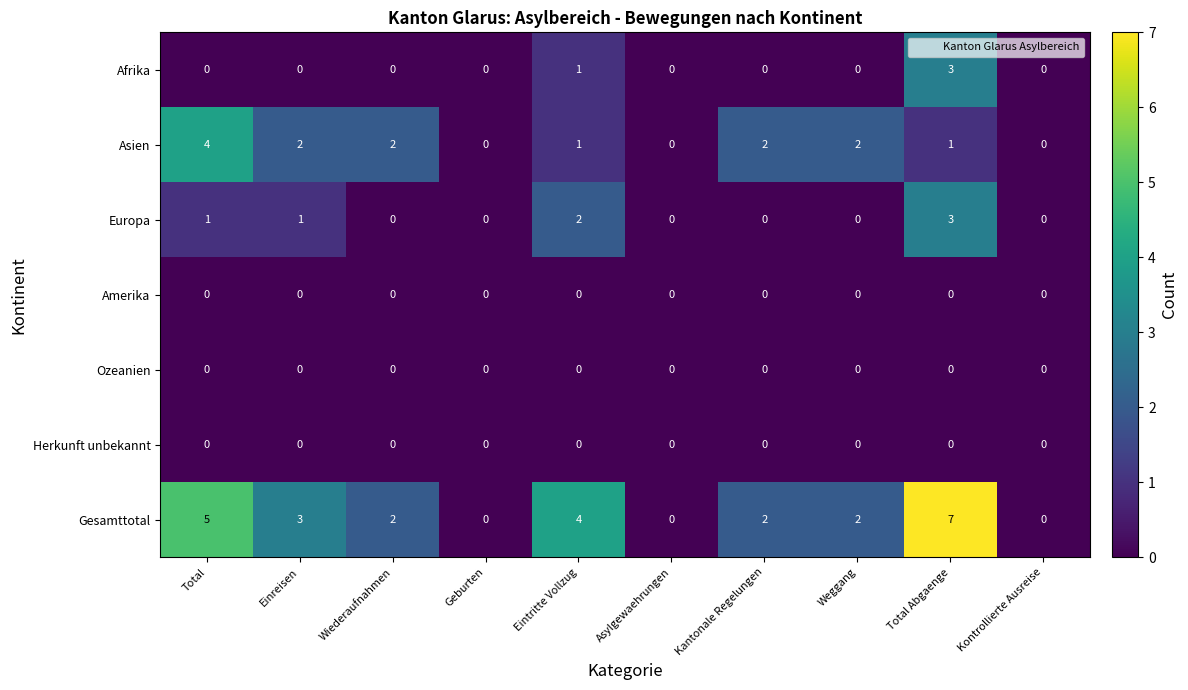

At which label is Gesamttotal closest to 3?

Einreisen